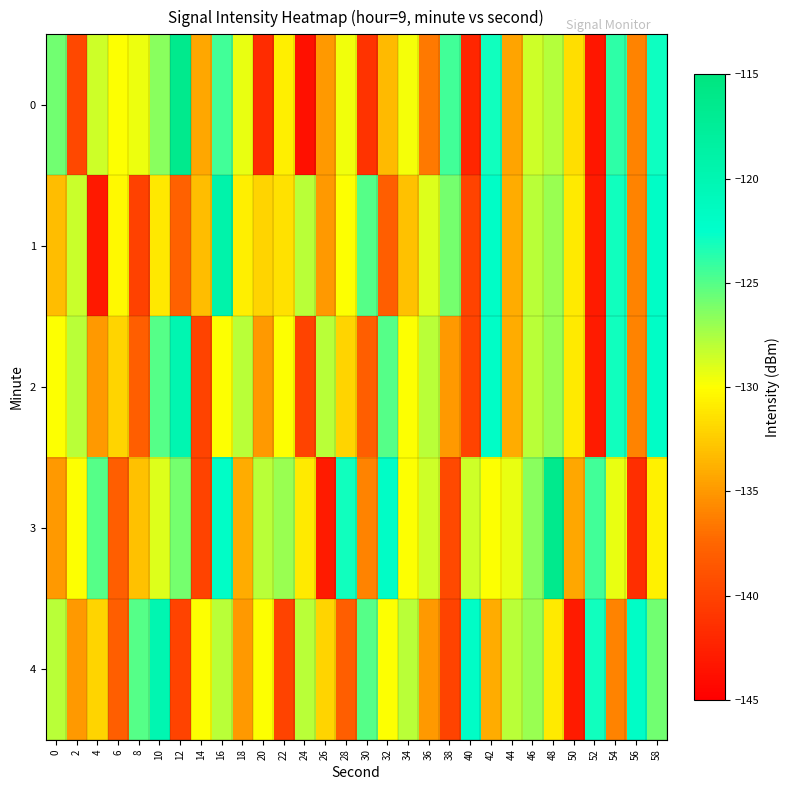

Reading right to left, transcribe all the data shown in this chart.

0: 58=-122.9	56=-136.1	54=-123.9	52=-143.3	50=-131.5	48=-127.8	46=-128.5	44=-134.4	42=-123.0	40=-142.1	38=-124.5	36=-136.5	34=-129.7	32=-133.3	30=-141.2	28=-129.6	26=-135.0	24=-143.8	22=-130.7	20=-141.6	18=-129.3	16=-124.4	14=-134.3	12=-116.5	10=-126.6	8=-129.4	6=-129.9	4=-128.5	2=-139.6	0=-125.8
1: 58=-122.0	56=-136.0	54=-123.0	52=-143.0	50=-131.0	48=-127.0	46=-128.0	44=-134.0	42=-122.0	40=-140.0	38=-126.0	36=-129.0	34=-133.0	32=-138.0	30=-125.0	28=-130.0	26=-135.0	24=-128.0	22=-131.5	20=-132.0	18=-130.7	16=-119.3	14=-133.2	12=-137.8	10=-131.1	8=-140.2	6=-130.3	4=-143.1	2=-128.4	0=-133.3
2: 58=-122.0	56=-136.0	54=-123.0	52=-143.0	50=-131.0	48=-127.0	46=-128.0	44=-134.0	42=-122.0	40=-140.0	38=-135.0	36=-128.0	34=-130.0	32=-125.0	30=-138.0	28=-132.0	26=-128.0	24=-140.0	22=-130.0	20=-135.0	18=-128.0	16=-130.0	14=-140.0	12=-120.0	10=-125.0	8=-138.0	6=-132.0	4=-135.0	2=-128.0	0=-130.0
3: 58=-130.7	56=-141.6	54=-129.3	52=-124.4	50=-134.3	48=-116.5	46=-126.6	44=-129.4	42=-129.9	40=-128.5	38=-139.6	36=-128.5	34=-130.0	32=-122.0	30=-136.0	28=-123.0	26=-143.0	24=-131.0	22=-127.0	20=-128.0	18=-134.0	16=-122.0	14=-140.0	12=-126.0	10=-129.0	8=-133.0	6=-138.0	4=-125.0	2=-130.0	0=-135.0
4: 58=-125.8	56=-122.0	54=-136.0	52=-123.0	50=-143.0	48=-131.0	46=-127.0	44=-128.0	42=-134.0	40=-122.0	38=-140.0	36=-135.0	34=-128.0	32=-130.0	30=-125.0	28=-138.0	26=-132.0	24=-128.0	22=-140.0	20=-130.0	18=-135.0	16=-128.0	14=-130.0	12=-140.0	10=-120.0	8=-125.0	6=-138.0	4=-132.0	2=-135.0	0=-128.0